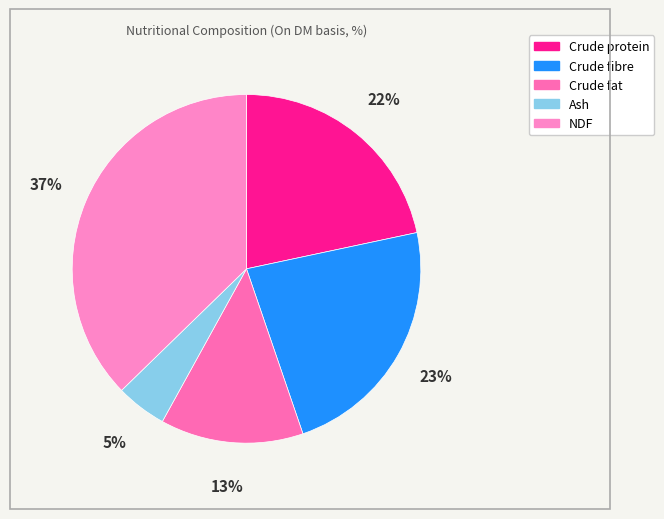

Count the number of slices in the pie.

5